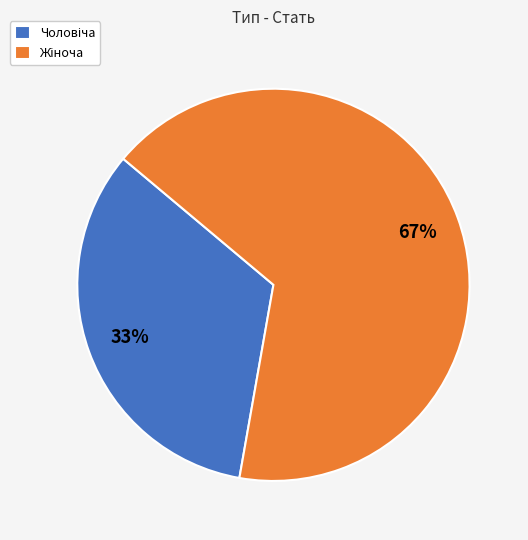

To the nearest percent, what is the average slice percentage?

50%